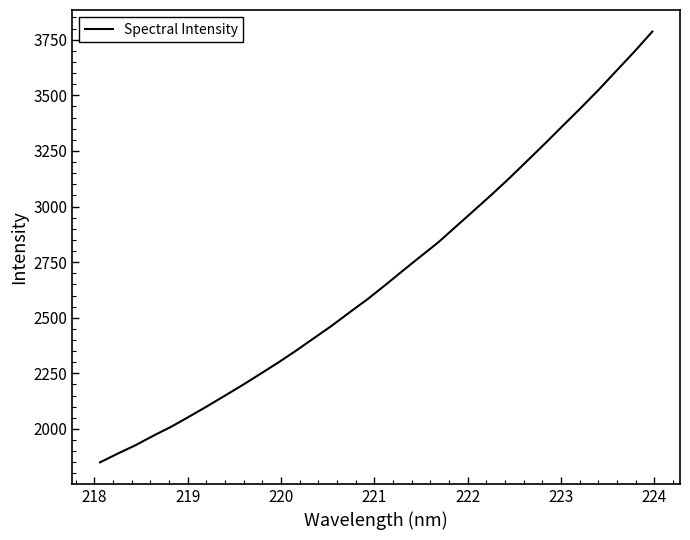

What is the maximum value shown in the chart?

3786.9